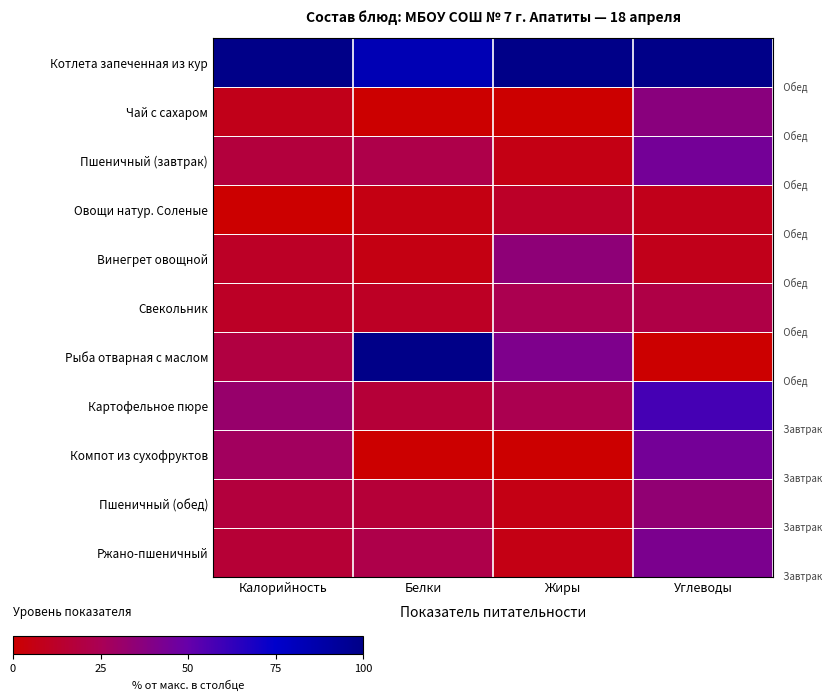

Between Жиры and Углеводы, which is larger?

Жиры